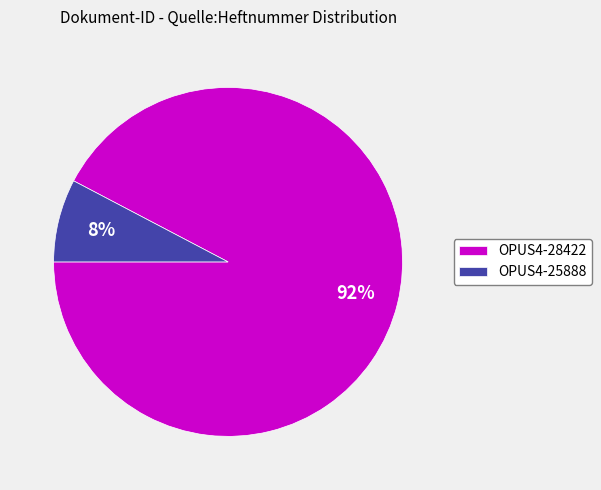

Is the sum of OPUS4-25888 and OPUS4-28422 greater than half?

Yes